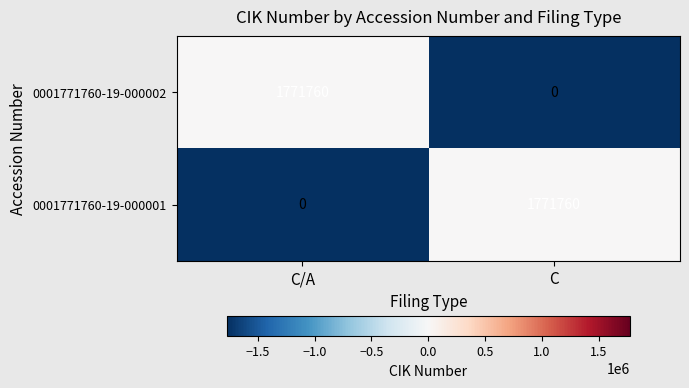

Count the number of data series in this chart.

2